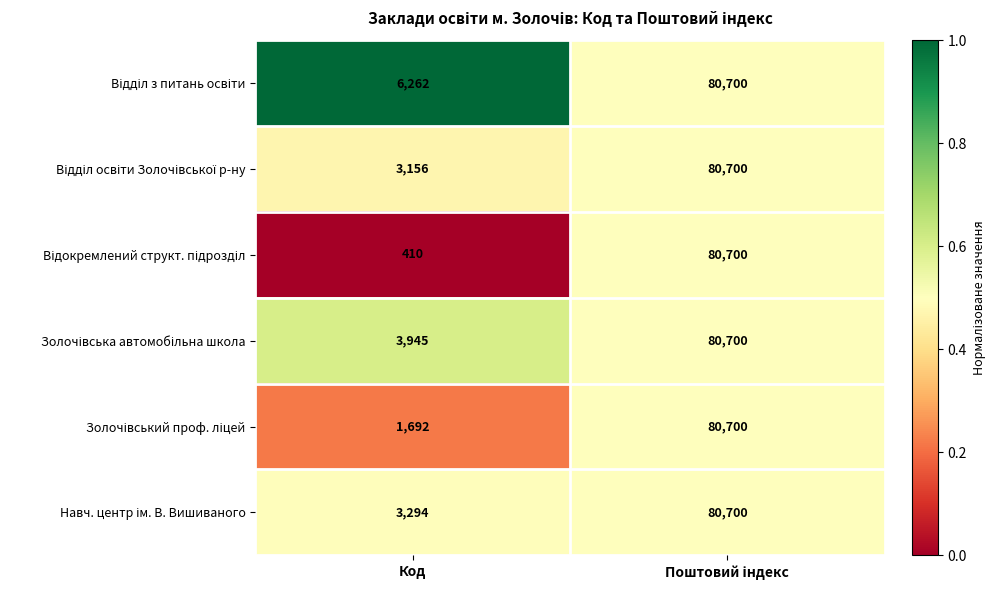

What is the maximum value shown in the chart?

80700